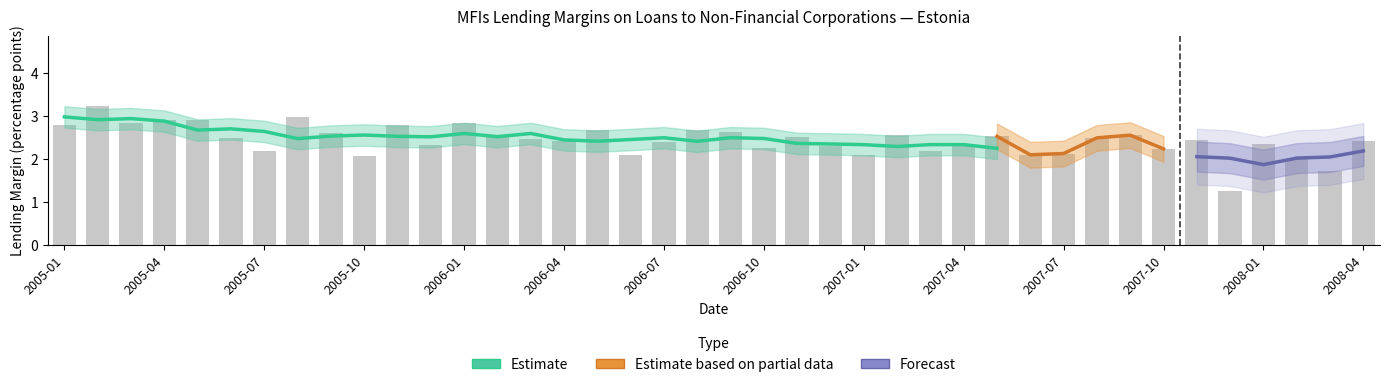

Are the bars grouped side by side (vs. stacked)?

No